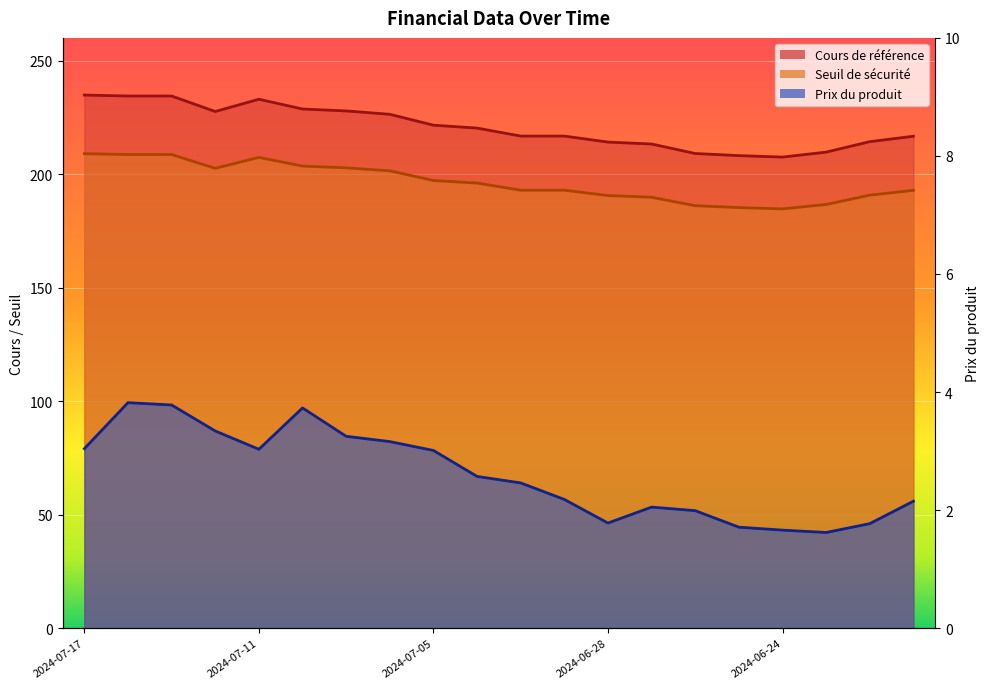

What position from the left is 2024-07-16?

2